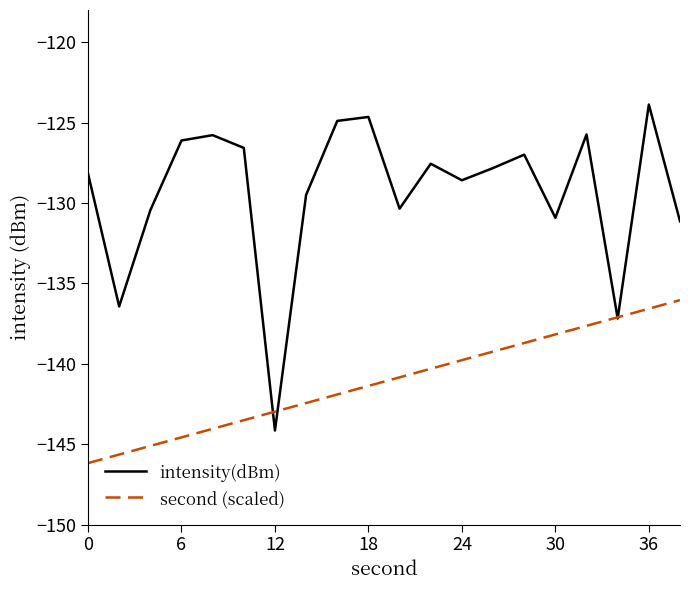

Which series has the widest spread of values?

intensity(dBm)